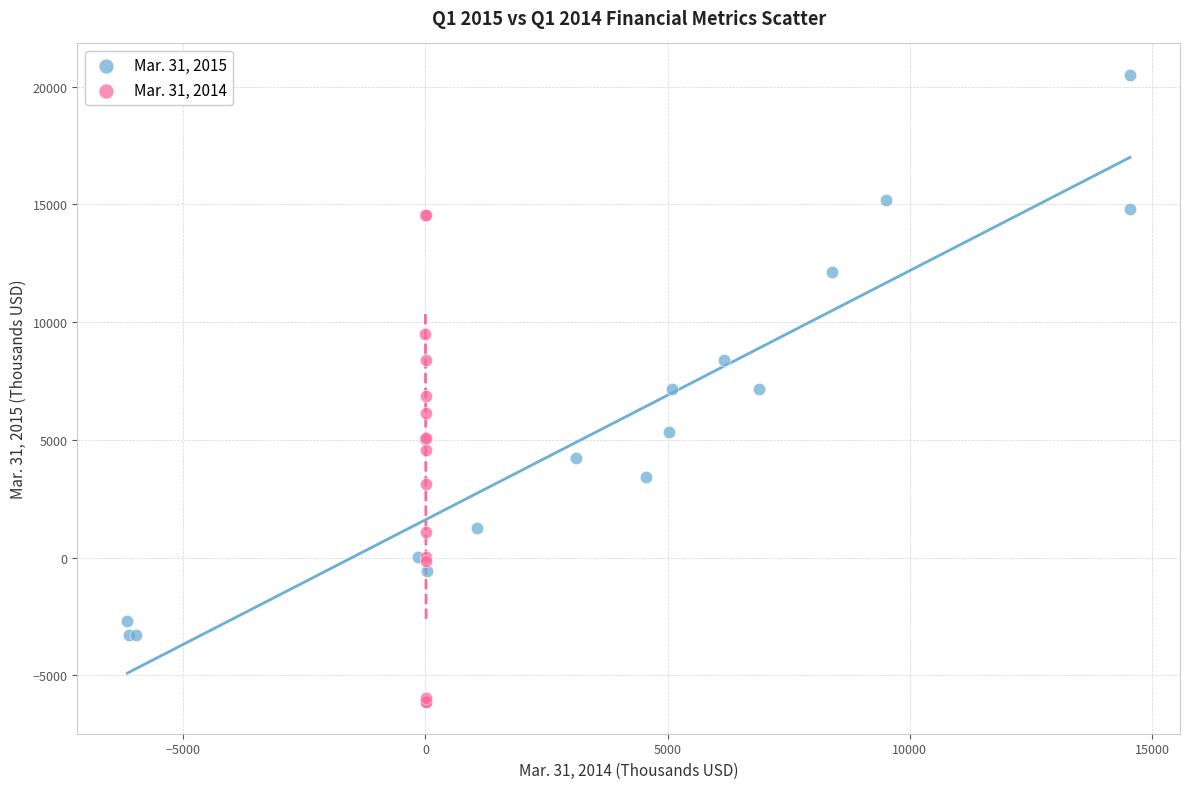

What are all the series names shown in the legend?

Mar. 31, 2015, Mar. 31, 2014